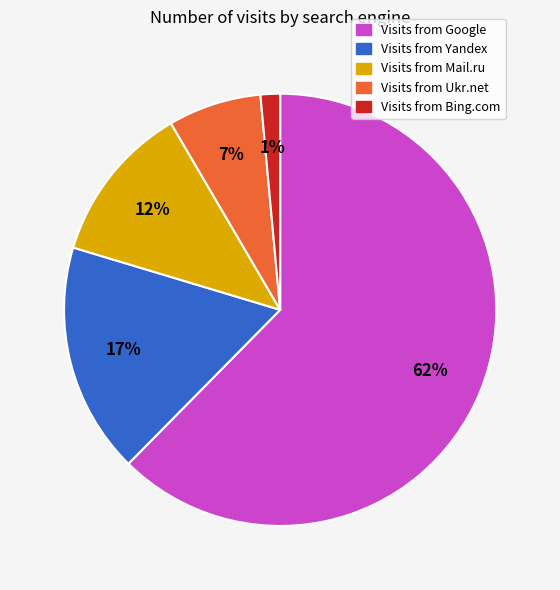

Is there a majority slice in this chart?

Yes